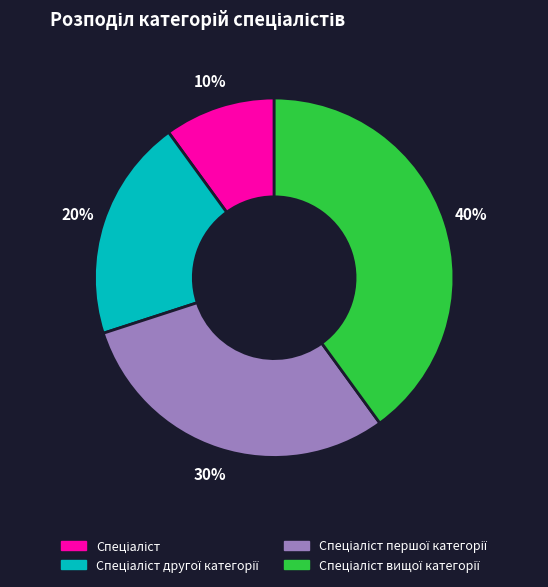

To the nearest percent, what is the difference between the largest and smallest slice percentages?

30%